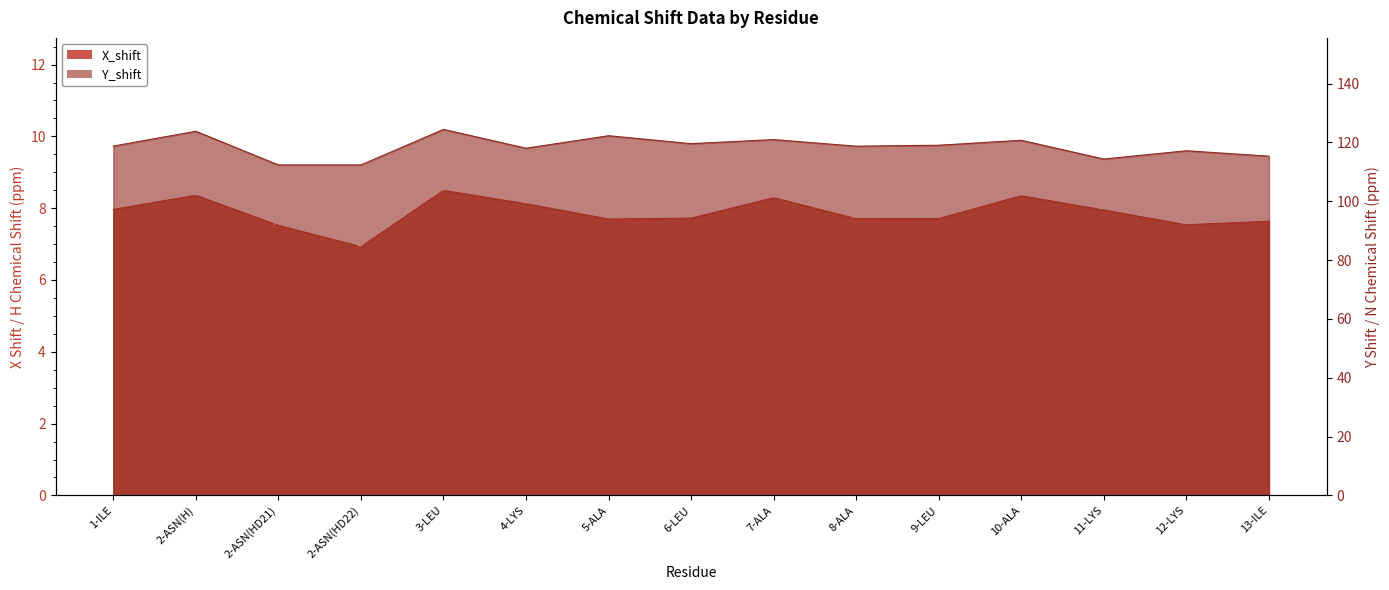

The X_shift series shows 7.7 at 9-LEU. True or false?

True